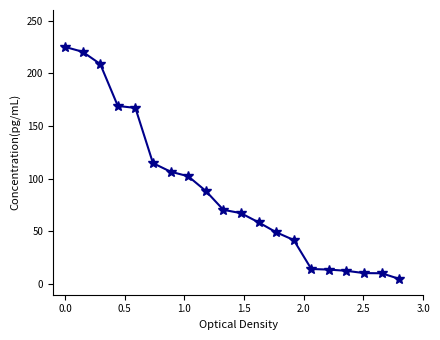

Count the number of categories in the chart.

20